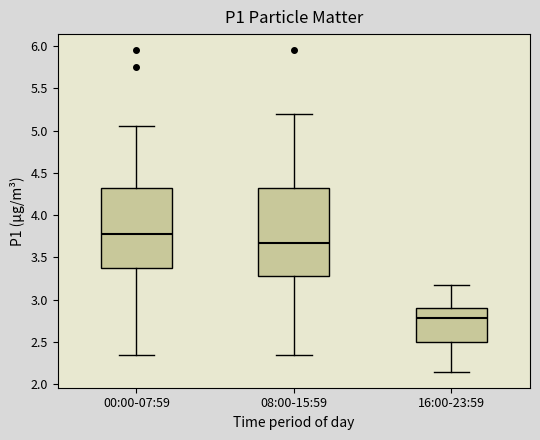

Which box has the highest median line?

00:00-07:59